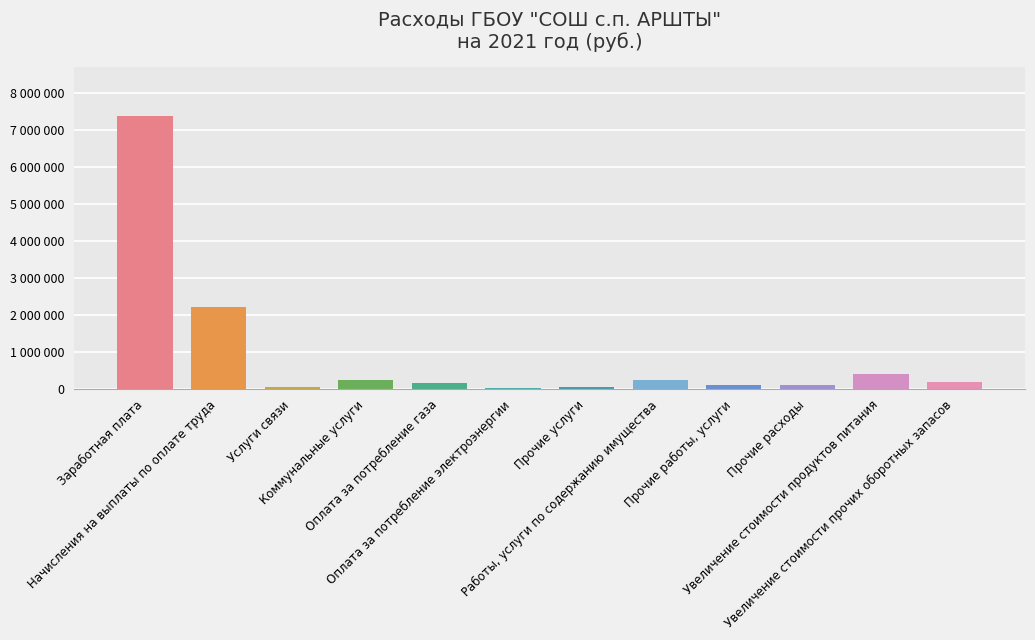

What is the sum of the values at Увеличение стоимости прочих оборотных запасов and Услуги связи?

240000.0